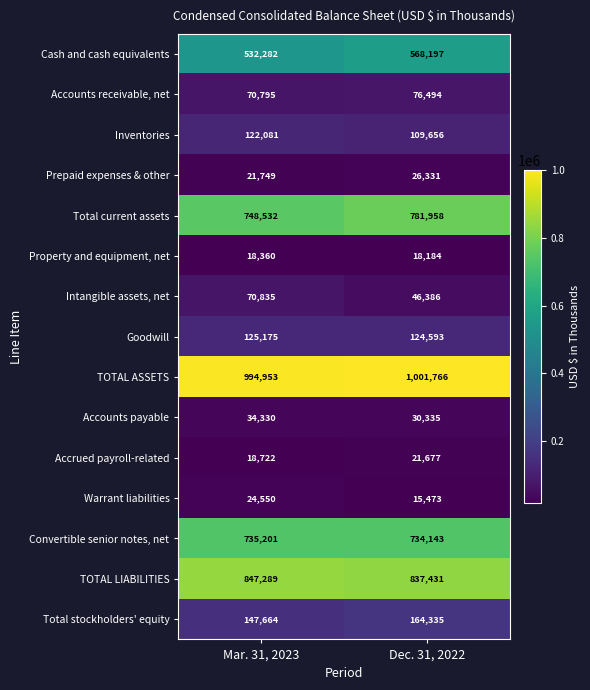

At which category does the chart reach its minimum across all series?

Dec. 31, 2022